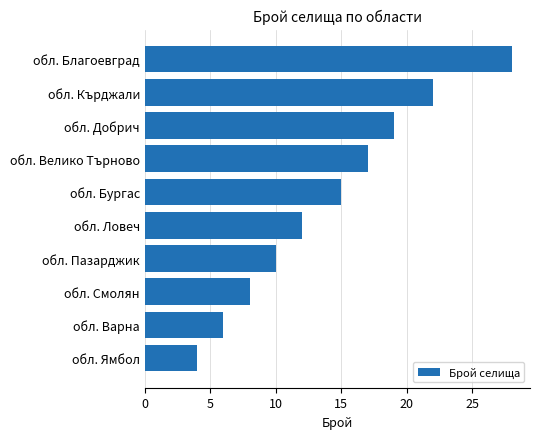

Count the number of data series in this chart.

1